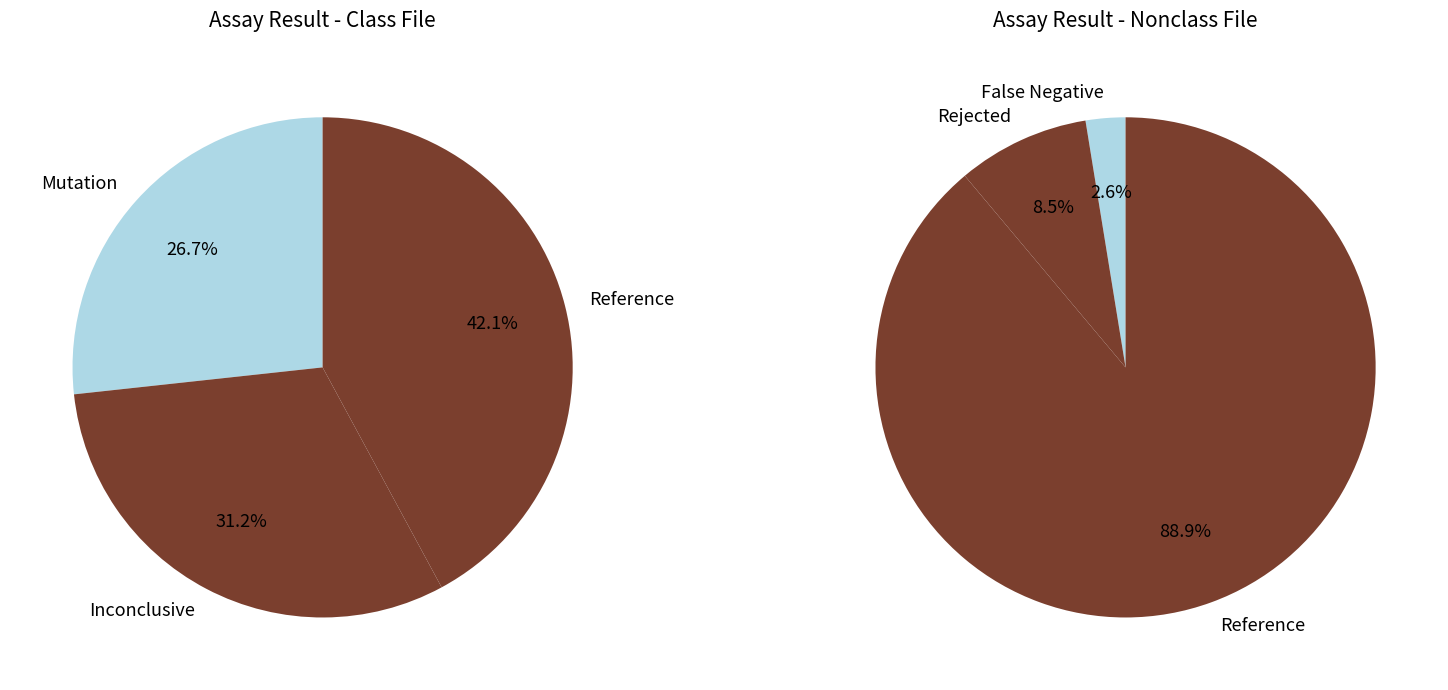

Which slice is the largest?

Reference